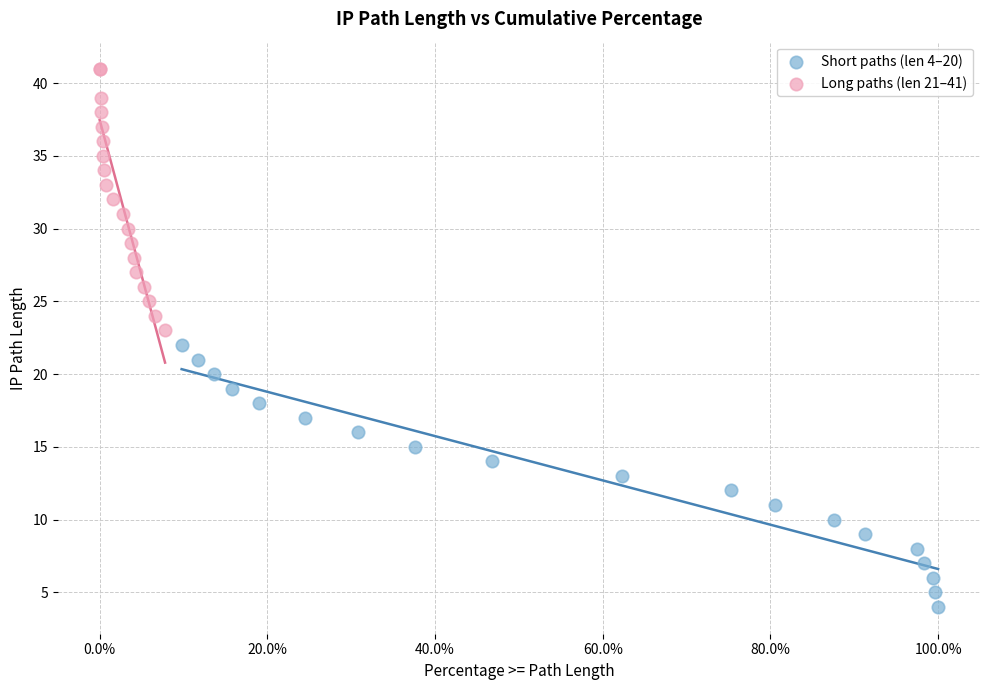

Which series contains the lowest Y value?

Short paths (len 4–20)